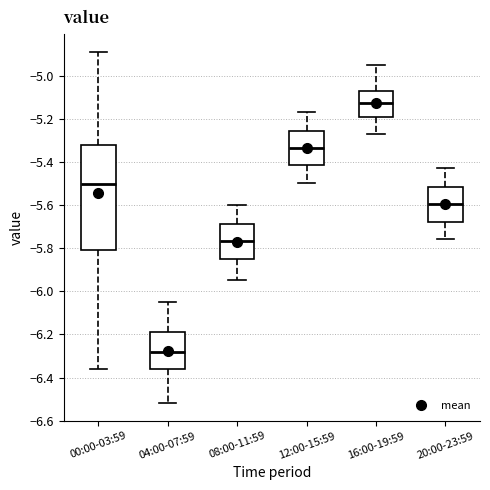

Reading left to right, read every box against the y-axis: the position of its median line, the range the box covers, and the ends of its whiskers. The values are not printed on the chart, so give them approximately, as read against the axis.

00:00-03:59: median -5.50, box -5.80 to -5.32, whiskers -6.36 to -4.88
04:00-07:59: median -6.28, box -6.36 to -6.18, whiskers -6.52 to -6.04
08:00-11:59: median -5.76, box -5.86 to -5.68, whiskers -5.94 to -5.60
12:00-15:59: median -5.34, box -5.42 to -5.26, whiskers -5.50 to -5.16
16:00-19:59: median -5.12, box -5.20 to -5.06, whiskers -5.26 to -4.94
20:00-23:59: median -5.60, box -5.68 to -5.52, whiskers -5.76 to -5.42